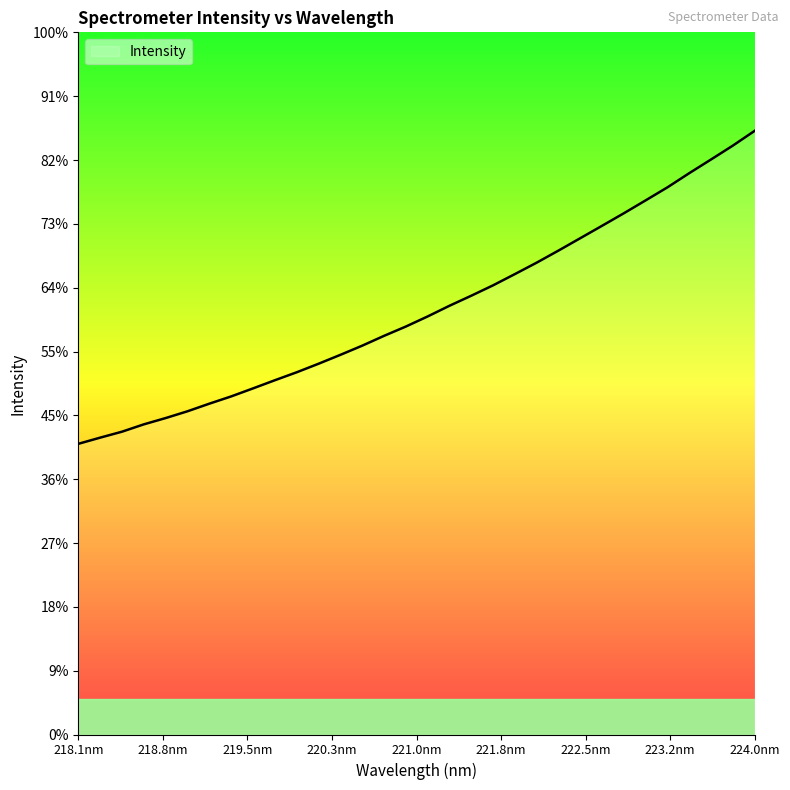

Does the chart display data point markers on the line(s)?

No